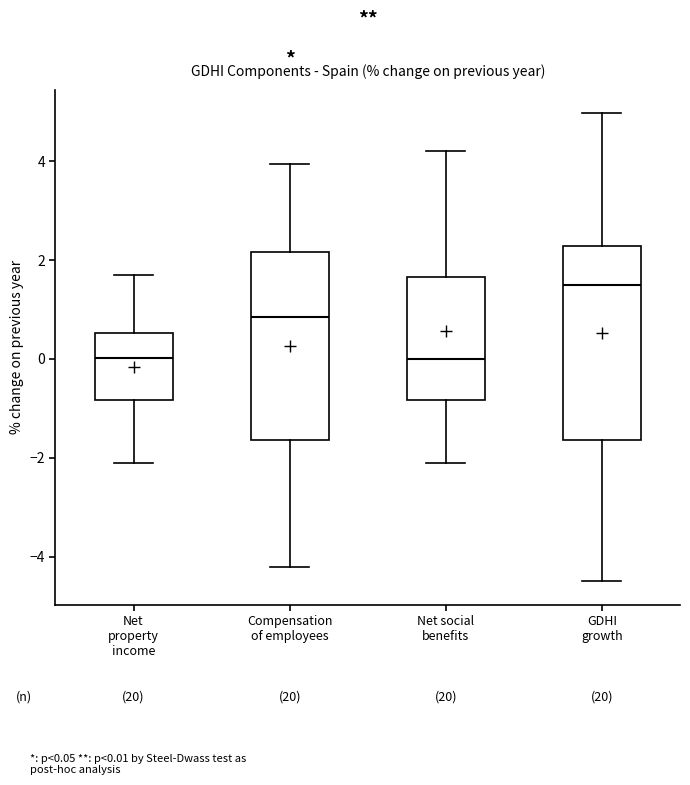

Where does the median line of the box for GDHI growth sit on the y-axis? The values are not printed on the chart, so give them approximately, as read against the axis.

1.6